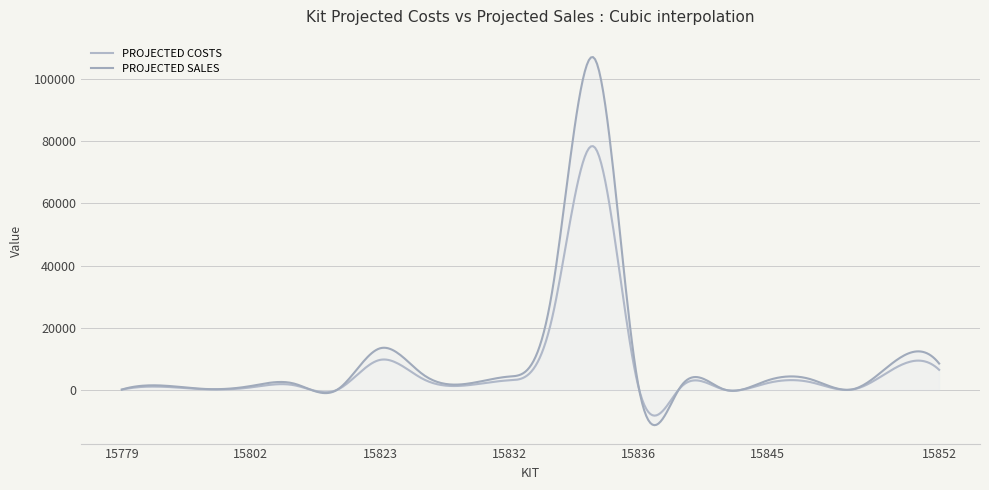

True or false: PROJECTED COSTS and PROJECTED SALES cross at least once.

False